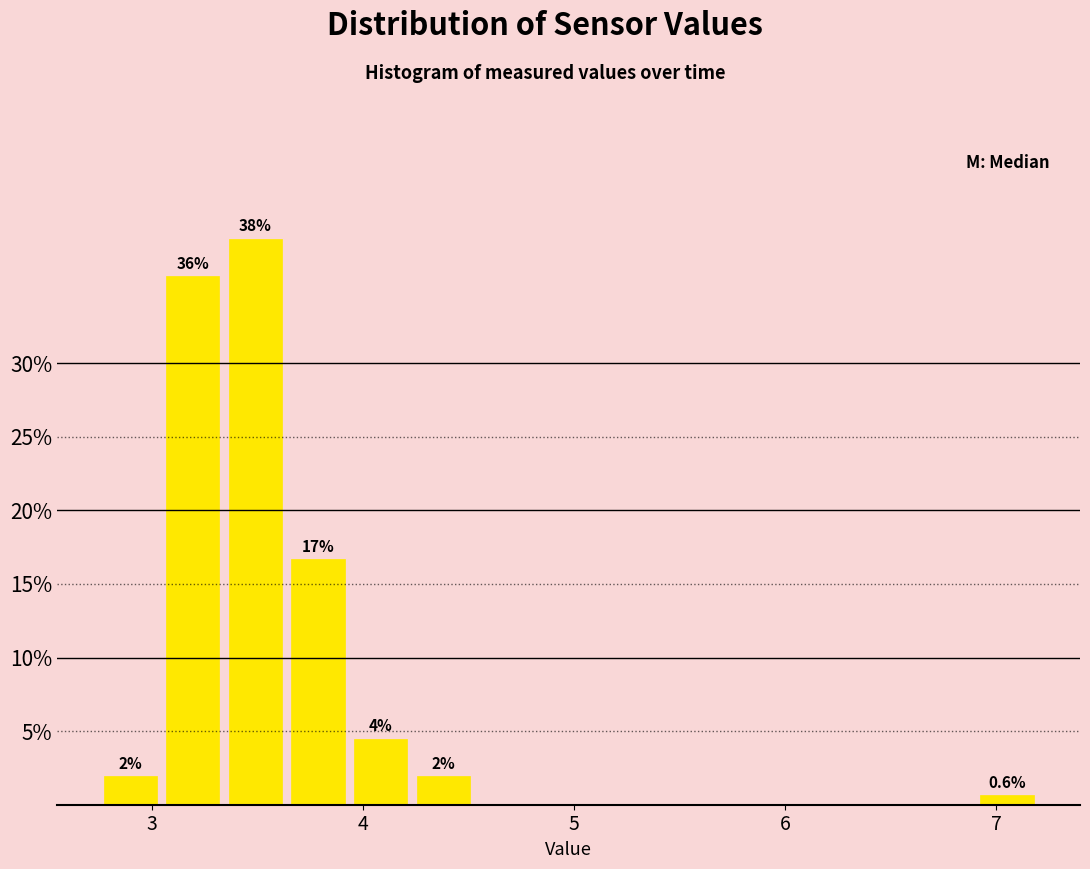

Around what value on the x-axis is the tallest bar? Give the approximate position of its centre, as read against the axis.

3.5